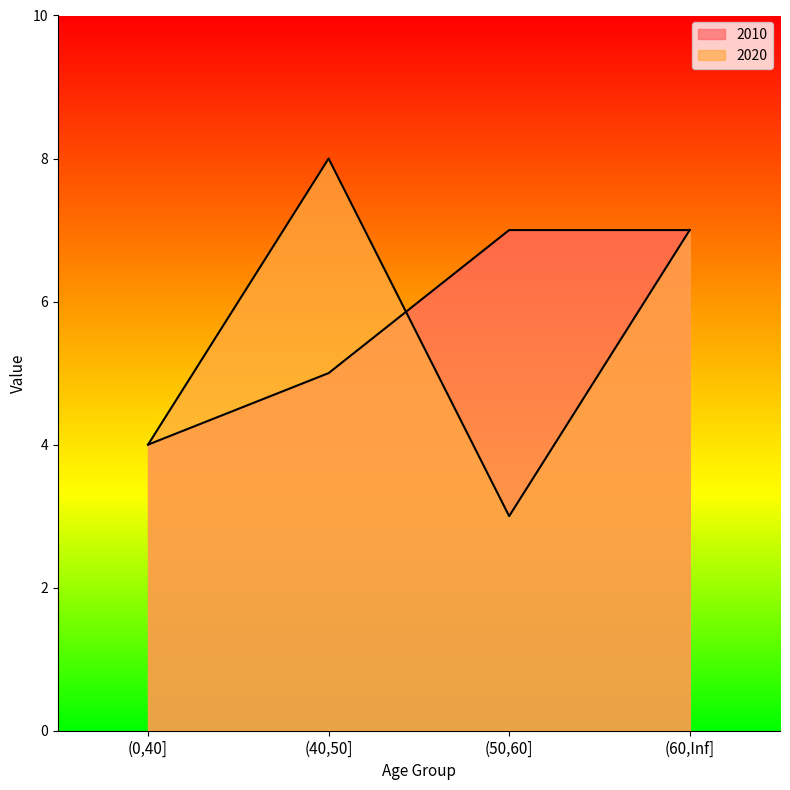

Which series has the widest spread of values?

2020